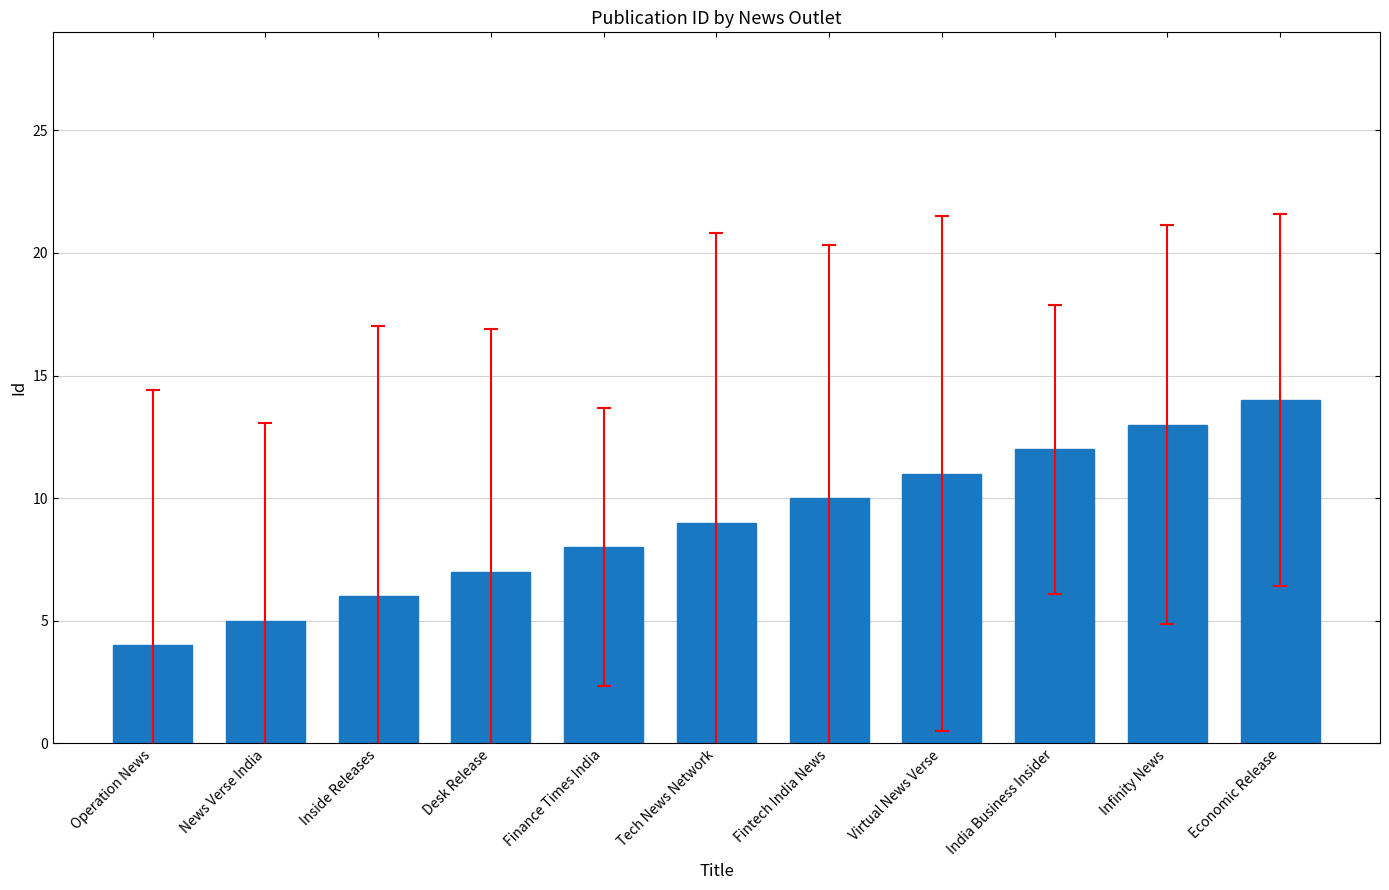

How many data points does each series have?

11